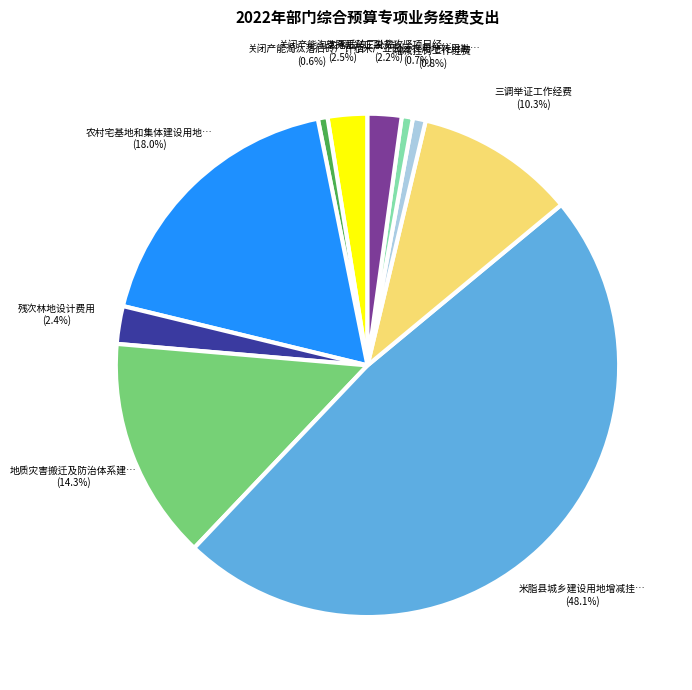

How many segments does this pie chart have?

10